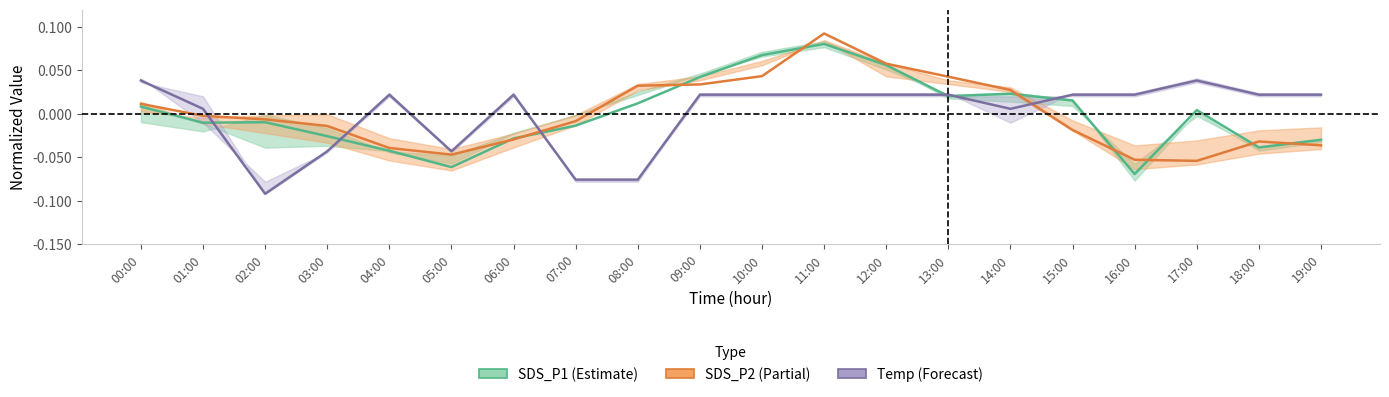

After their last crossing, which series has the higher values: SDS_P2 or Temp?

Temp